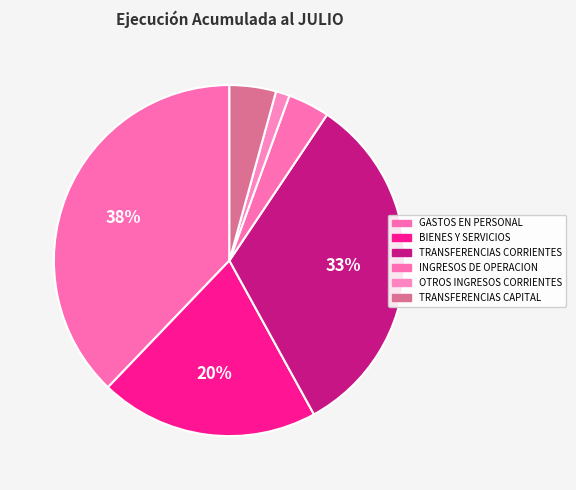

The BIENES Y SERVICIOS slice represents 13% of the pie. True or false?

False